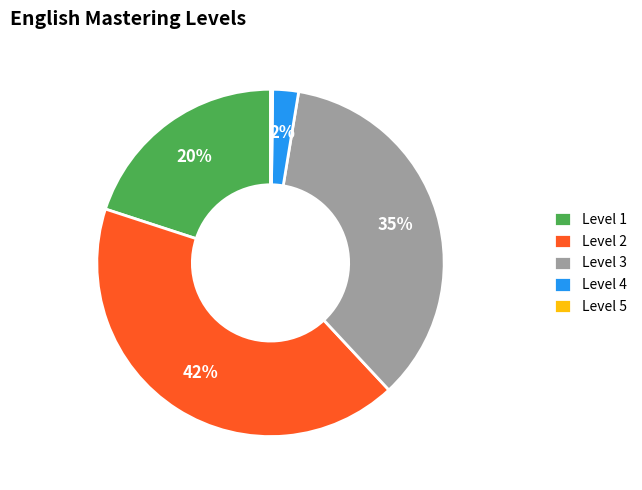

What percentage is the Level 3 slice, to the nearest percent?

35%